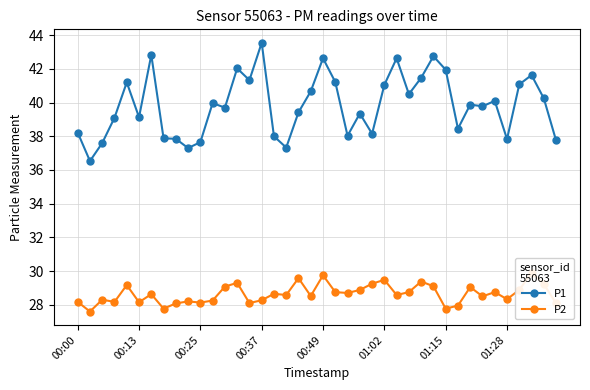

What is the lowest value of the P1 series?

36.5